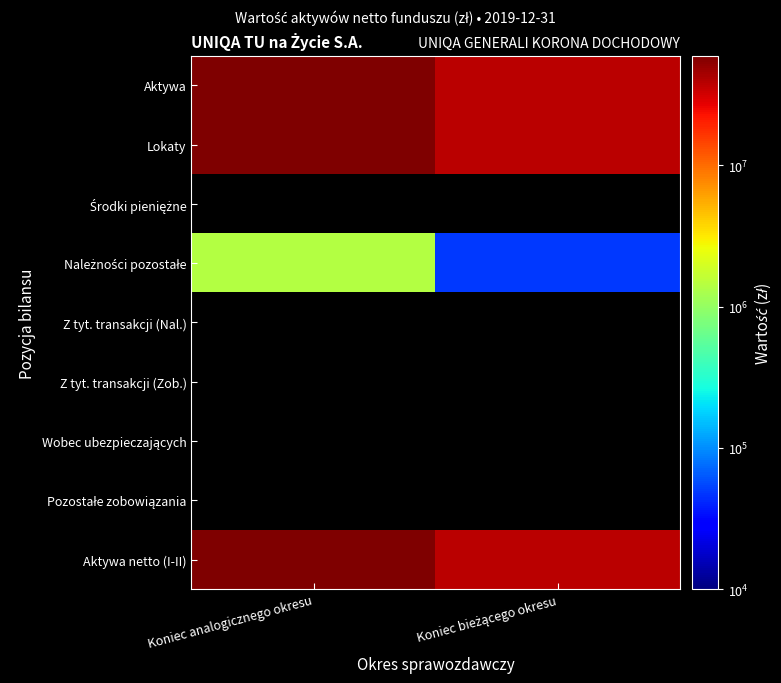

Count the number of categories in the chart.

2